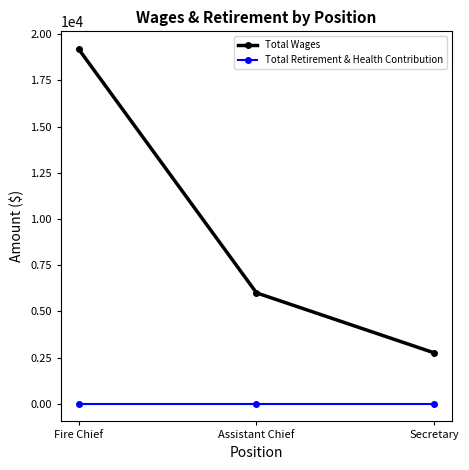

How many data points in Total Wages are less than 6000?

1